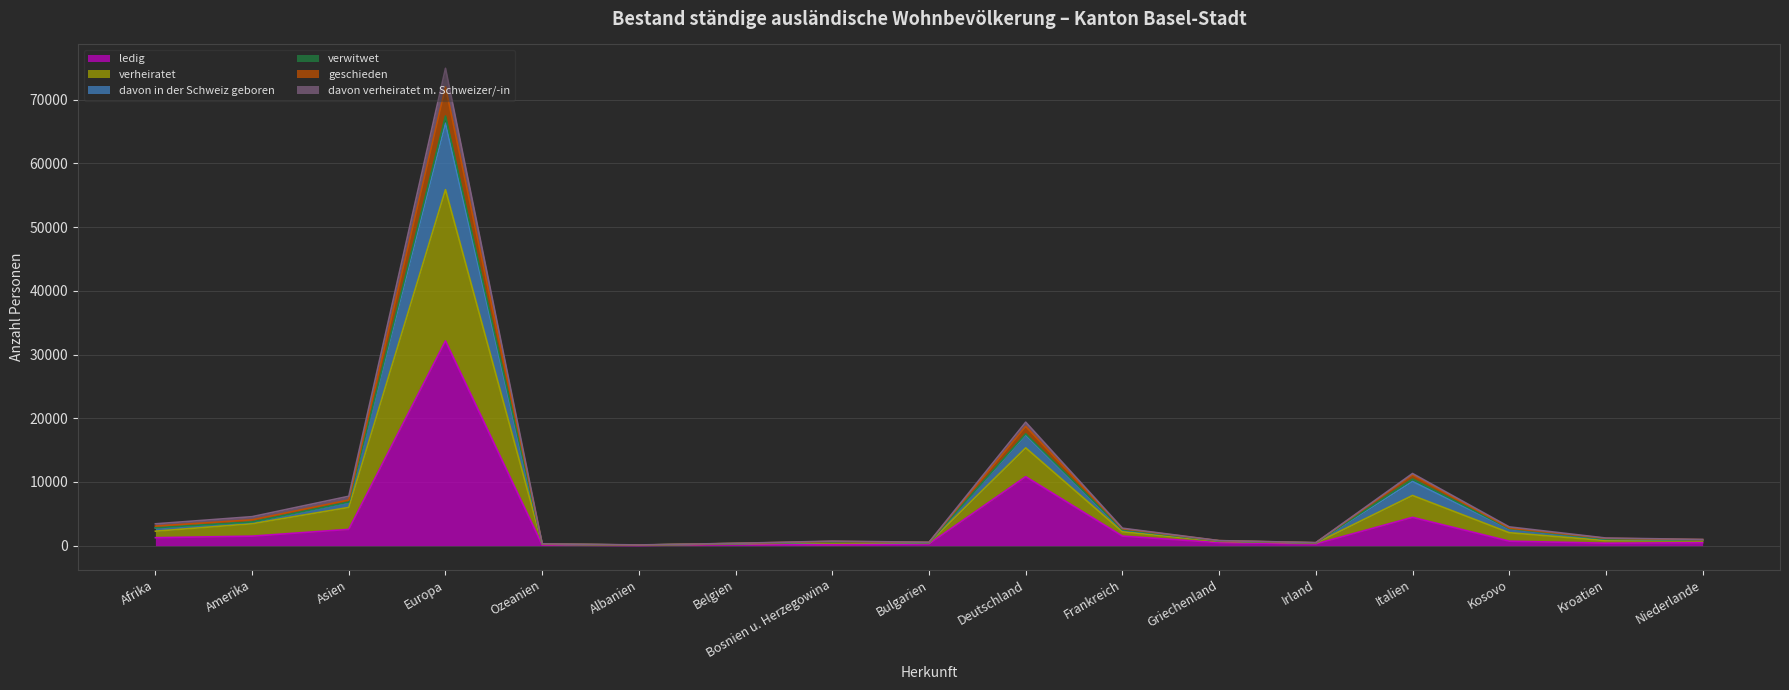

What is the lowest value of the verheiratet series?

112